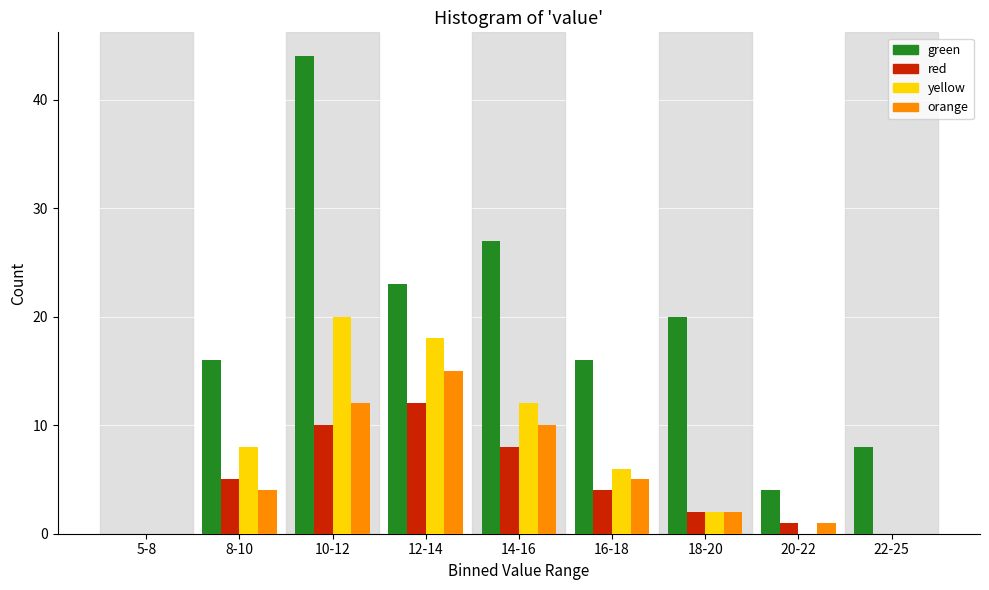

The yellow series shows 14 at 20-22. True or false?

False